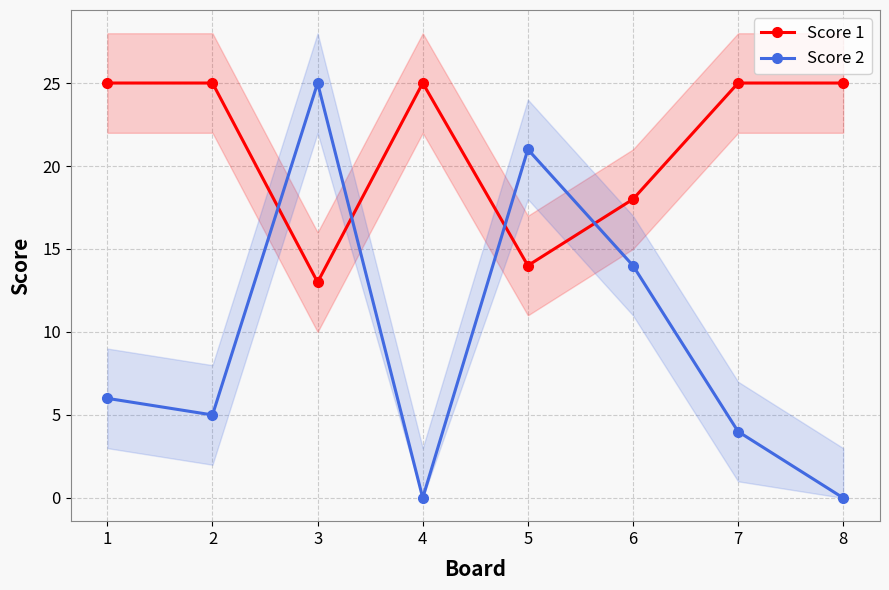

Reading left to right, extract all data points from this chart.

Score 1: 1=25	2=25	3=13	4=25	5=14	6=18	7=25	8=25
Score 2: 1=6	2=5	3=25	4=0	5=21	6=14	7=4	8=0